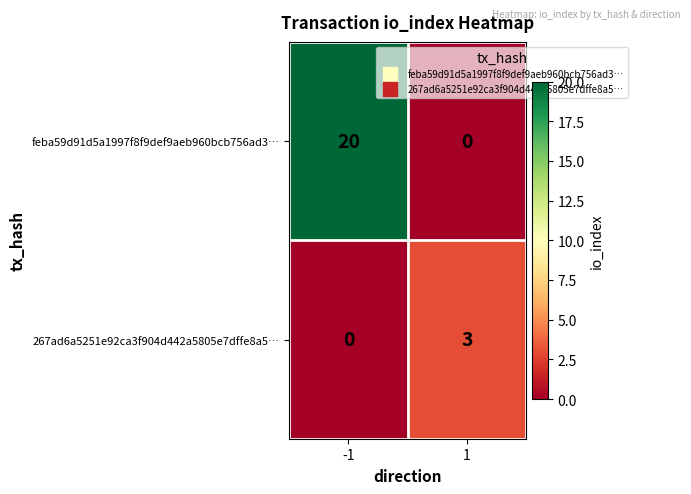

How many data points does each series have?

2